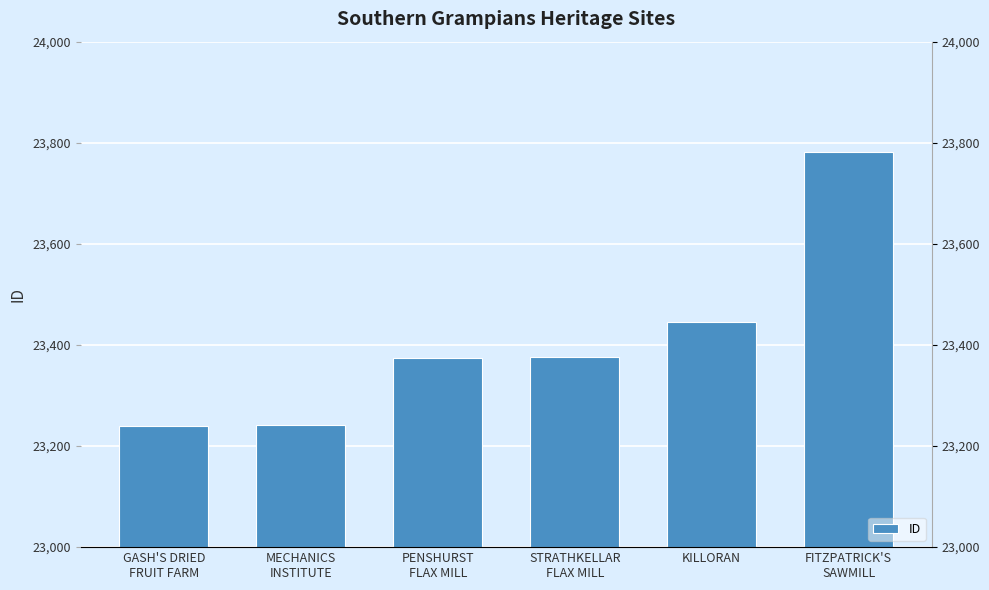

What position from the left is FITZPATRICK'S
SAWMILL?

6